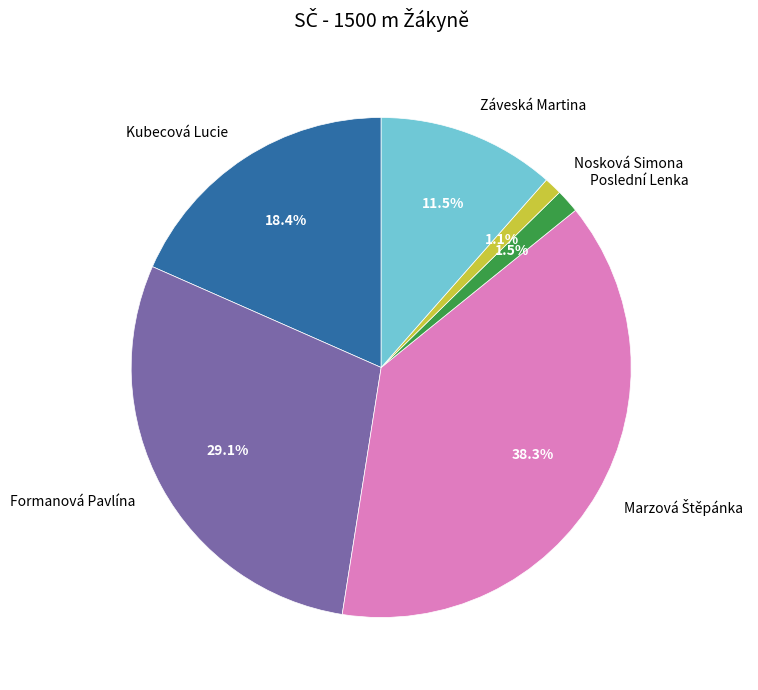

Between Záveská Martina and Nosková Simona, which is larger?

Záveská Martina